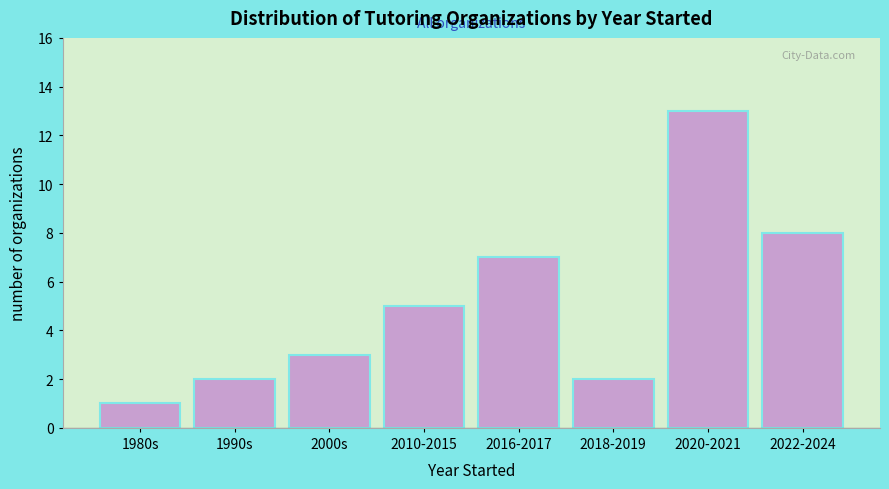

Reading left to right, extract all data points from this chart.

1	2	3	5	7	2	13	8